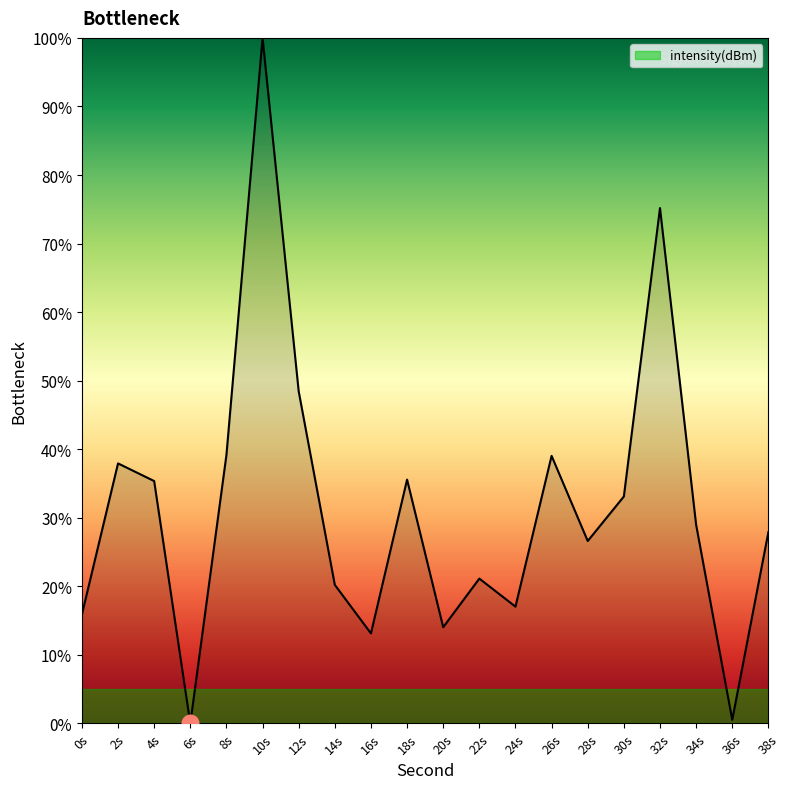

What is the sum of all values?

629.3